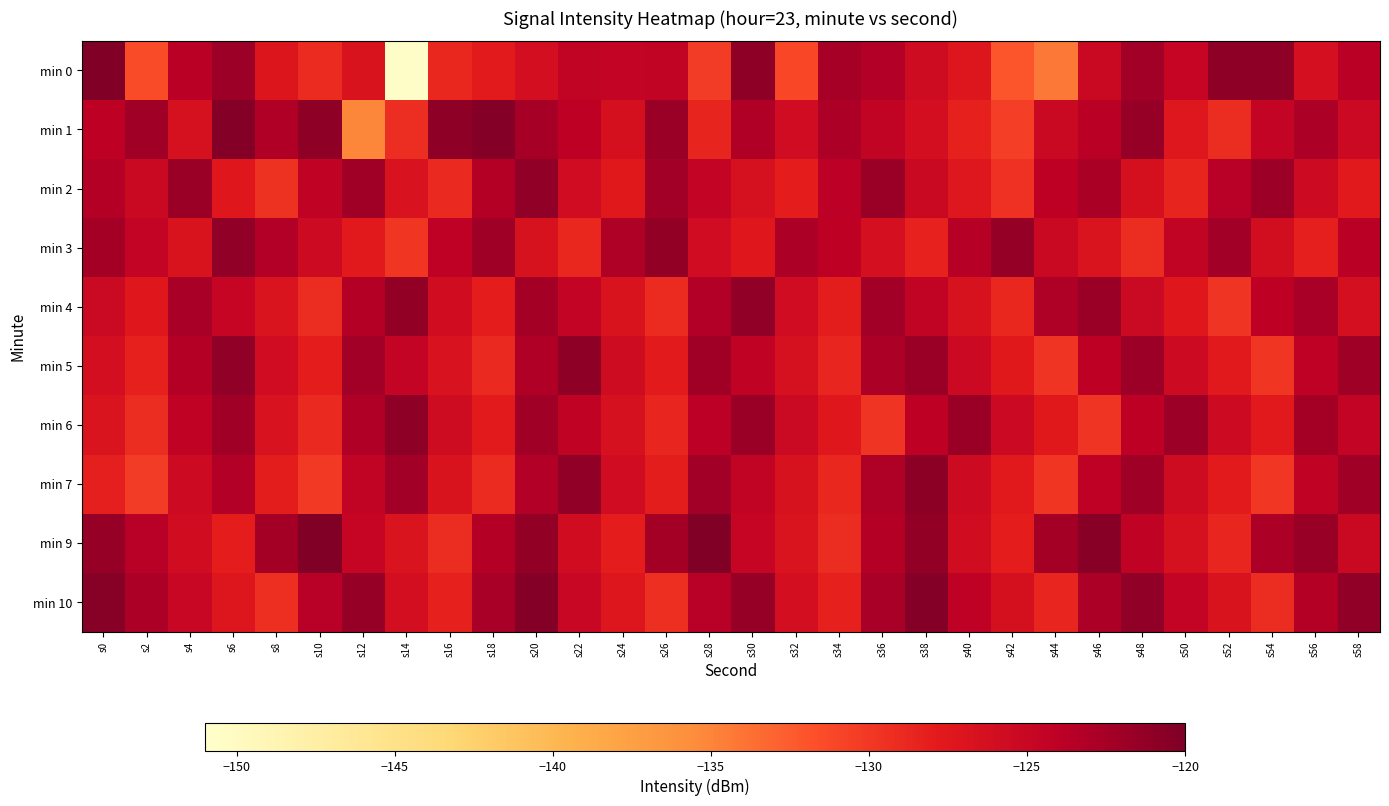

Reading left to right, what are all the values shown in this chart?

min 0: s0=-120.1	s2=-131.4	s4=-123.9	s6=-121.9	s8=-127.1	s10=-129.1	s12=-126.9	s14=-150.6	s16=-128.8	s18=-127.8	s20=-126.2	s22=-124.4	s24=-124.7	s26=-124.4	s28=-130.4	s30=-121.0	s32=-131.1	s34=-122.5	s36=-123.3	s38=-125.7	s40=-127.2	s42=-132.0	s44=-134.2	s46=-125.2	s48=-122.2	s50=-124.7	s52=-121.0	s54=-121.0	s56=-126.2	s58=-123.9
min 1: s0=-124.1	s2=-122.2	s4=-126.4	s6=-120.4	s8=-123.3	s10=-121.1	s12=-135.0	s14=-129.3	s16=-121.1	s18=-120.4	s20=-122.5	s22=-124.1	s24=-126.3	s26=-121.8	s28=-128.5	s30=-123.2	s32=-125.7	s34=-122.9	s36=-124.4	s38=-126.1	s40=-128.3	s42=-130.5	s44=-125.2	s46=-123.8	s48=-121.5	s50=-127.3	s52=-129.1	s54=-124.6	s56=-122.8	s58=-125.4
min 2: s0=-123.5	s2=-125.2	s4=-121.8	s6=-127.4	s8=-129.6	s10=-124.3	s12=-122.1	s14=-126.7	s16=-128.9	s18=-123.4	s20=-121.2	s22=-125.8	s24=-127.6	s26=-122.3	s28=-124.7	s30=-126.5	s32=-128.1	s34=-123.9	s36=-121.7	s38=-125.1	s40=-127.3	s42=-129.5	s44=-124.1	s46=-122.7	s48=-126.3	s50=-128.5	s52=-123.7	s54=-121.9	s56=-125.5	s58=-127.7
min 3: s0=-122.4	s2=-124.6	s4=-126.8	s6=-121.1	s8=-123.3	s10=-125.5	s12=-127.7	s14=-129.9	s16=-124.2	s18=-122.0	s20=-126.6	s22=-128.8	s24=-123.1	s26=-121.3	s28=-125.7	s30=-127.5	s32=-122.8	s34=-124.0	s36=-126.2	s38=-128.4	s40=-123.6	s42=-121.4	s44=-125.2	s46=-127.0	s48=-129.2	s50=-124.4	s52=-122.2	s54=-126.0	s56=-128.2	s58=-123.8
min 4: s0=-125.3	s2=-127.5	s4=-122.6	s6=-124.8	s8=-127.0	s10=-129.2	s12=-123.5	s14=-121.3	s16=-125.9	s18=-128.1	s20=-122.4	s22=-124.6	s24=-126.8	s26=-129.0	s28=-123.3	s30=-121.1	s32=-125.7	s34=-127.9	s36=-122.2	s38=-124.4	s40=-126.6	s42=-128.8	s44=-123.1	s46=-121.7	s48=-125.3	s50=-127.5	s52=-129.7	s54=-124.0	s56=-122.6	s58=-126.2
min 5: s0=-126.1	s2=-128.3	s4=-123.4	s6=-121.2	s8=-125.8	s10=-128.0	s12=-122.3	s14=-124.5	s16=-126.7	s18=-128.9	s20=-123.2	s22=-121.0	s24=-125.6	s26=-127.8	s28=-122.1	s30=-124.3	s32=-126.5	s34=-128.7	s36=-123.0	s38=-121.8	s40=-125.4	s42=-127.6	s44=-129.8	s46=-124.1	s48=-121.9	s50=-125.5	s52=-127.7	s54=-129.9	s56=-124.2	s58=-122.0
min 6: s0=-127.0	s2=-129.2	s4=-124.3	s6=-122.1	s8=-126.7	s10=-128.9	s12=-123.2	s14=-121.0	s16=-125.6	s18=-127.8	s20=-122.1	s22=-124.3	s24=-126.5	s26=-128.7	s28=-123.9	s30=-121.7	s32=-125.3	s34=-127.5	s36=-129.7	s38=-124.0	s40=-121.8	s42=-125.4	s44=-127.6	s46=-129.8	s48=-124.1	s50=-121.9	s52=-125.5	s54=-127.7	s56=-122.4	s58=-124.6
min 7: s0=-128.2	s2=-130.4	s4=-125.5	s6=-123.3	s8=-127.9	s10=-130.1	s12=-124.4	s14=-122.2	s16=-126.8	s18=-129.0	s20=-123.3	s22=-121.1	s24=-125.7	s26=-127.9	s28=-122.2	s30=-124.4	s32=-126.6	s34=-128.8	s36=-123.1	s38=-120.9	s40=-125.5	s42=-127.7	s44=-129.9	s46=-124.2	s48=-122.0	s50=-125.6	s52=-127.8	s54=-130.0	s56=-124.3	s58=-122.1
min 9: s0=-121.5	s2=-123.7	s4=-125.9	s6=-128.1	s8=-122.4	s10=-120.2	s12=-124.8	s14=-127.0	s16=-129.2	s18=-123.5	s20=-121.3	s22=-125.9	s24=-128.1	s26=-122.4	s28=-120.2	s30=-124.8	s32=-127.0	s34=-129.2	s36=-123.5	s38=-121.3	s40=-125.9	s42=-128.1	s44=-122.4	s46=-120.7	s48=-124.3	s50=-126.5	s52=-128.7	s54=-123.0	s56=-121.6	s58=-125.2
min 10: s0=-120.6	s2=-122.8	s4=-125.0	s6=-127.2	s8=-129.4	s10=-123.7	s12=-121.5	s14=-126.1	s16=-128.3	s18=-122.6	s20=-120.4	s22=-125.0	s24=-127.2	s26=-129.4	s28=-123.7	s30=-121.5	s32=-126.1	s34=-128.3	s36=-122.6	s38=-120.4	s40=-124.2	s42=-126.4	s44=-128.6	s46=-122.9	s48=-121.1	s50=-124.7	s52=-126.9	s54=-129.1	s56=-123.4	s58=-121.2